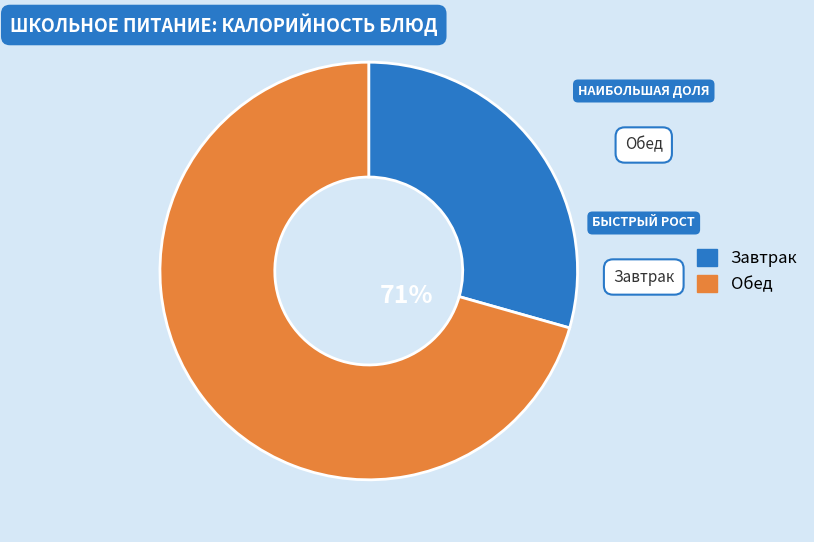

Which has a higher value, Завтрак or Обед?

Обед